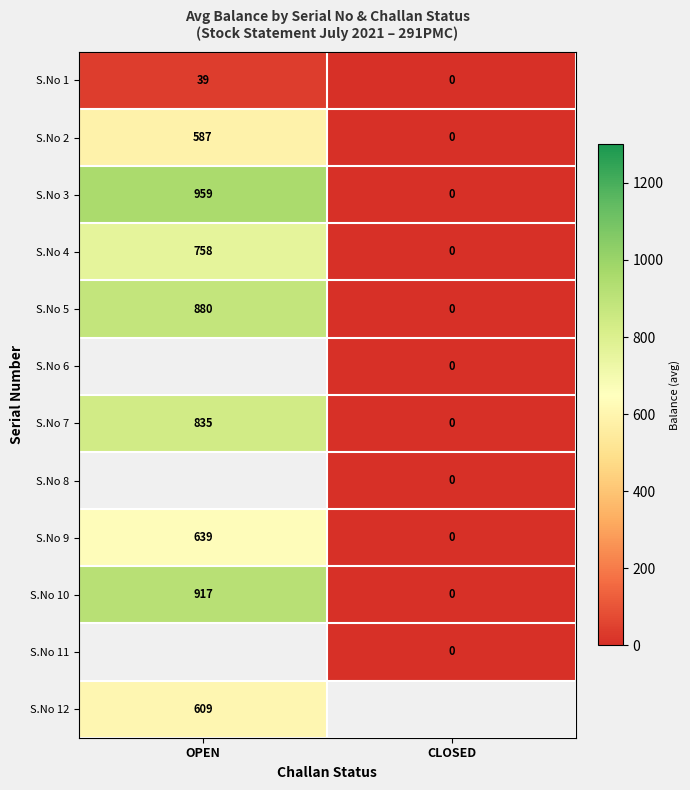

Which category has the lowest value across all series?

CLOSED